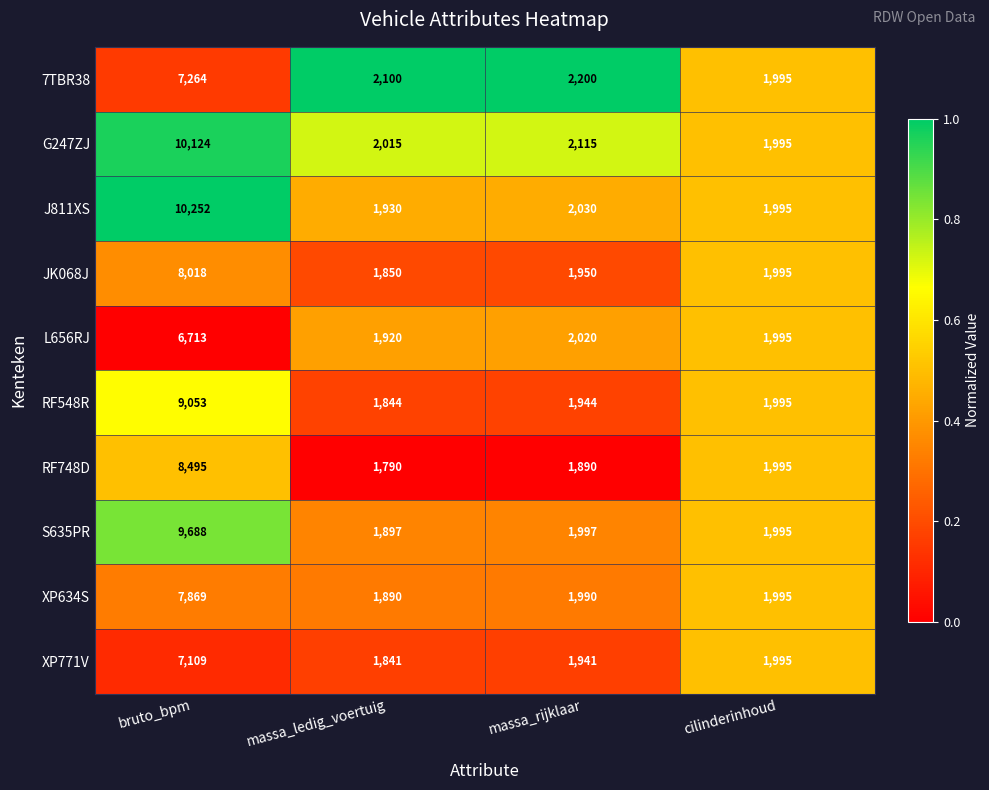

Between bruto_bpm and cilinderinhoud, which series saw the biggest shift?

J811XS